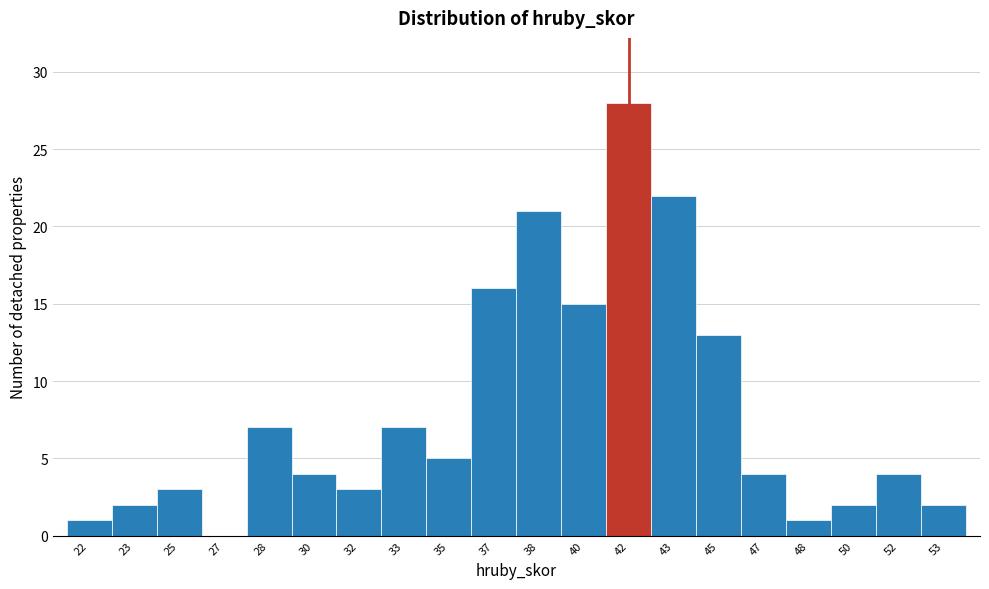

Reading right to left, list all the values displayed in this chart.

53=2	52=4	50=2	48=1	47=4	45=13	43=22	42=28	40=15	38=21	37=16	35=5	33=7	32=3	30=4	28=7	27=0	25=3	23=2	22=1